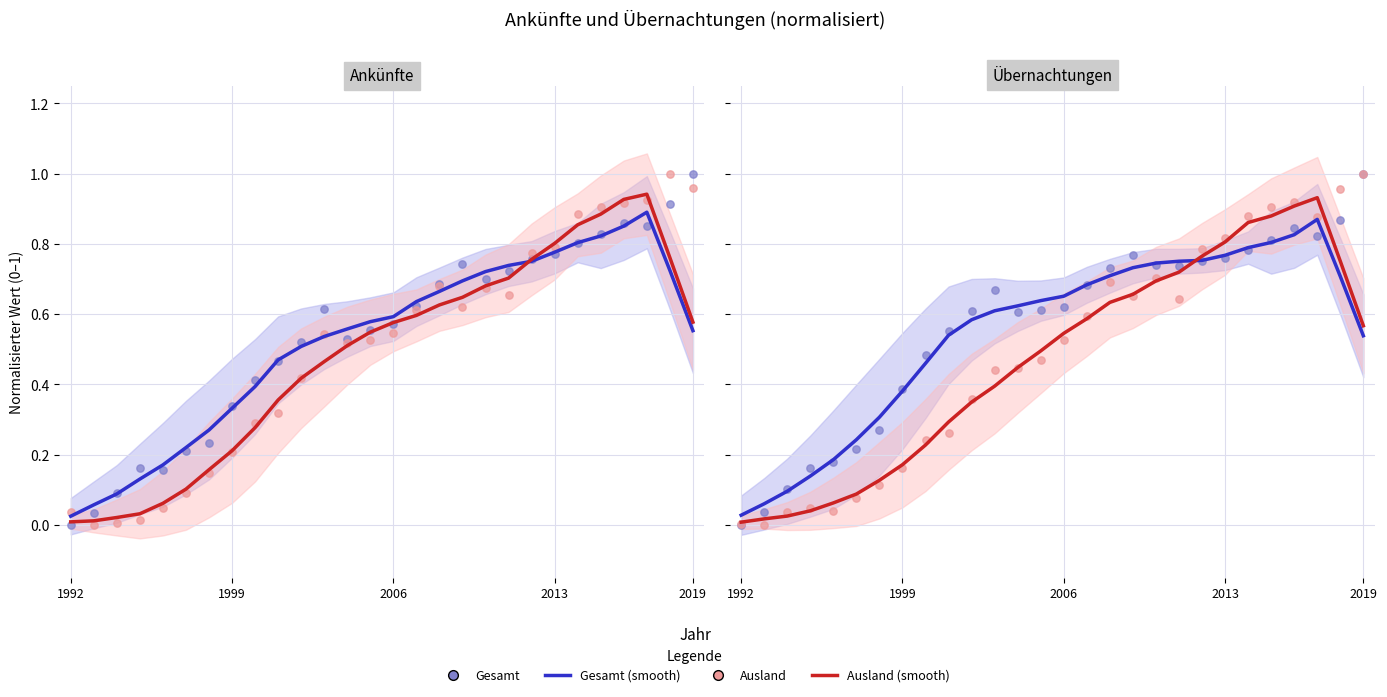

At how many categories does at least one series exceed 0?

28